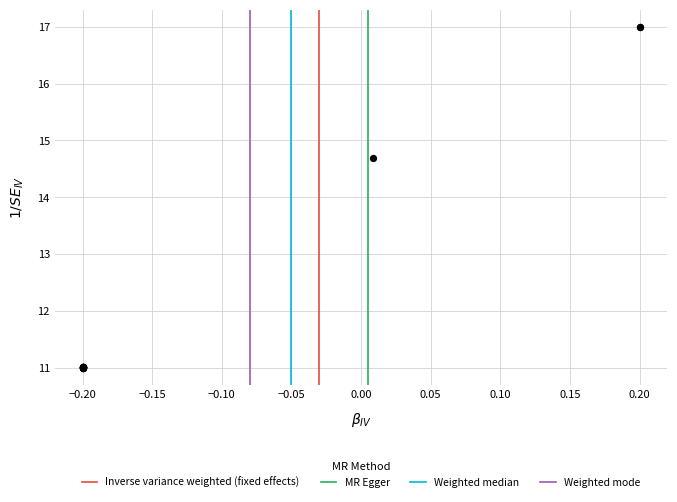

What Y value in the scatter plot is closest to 14?

14.7